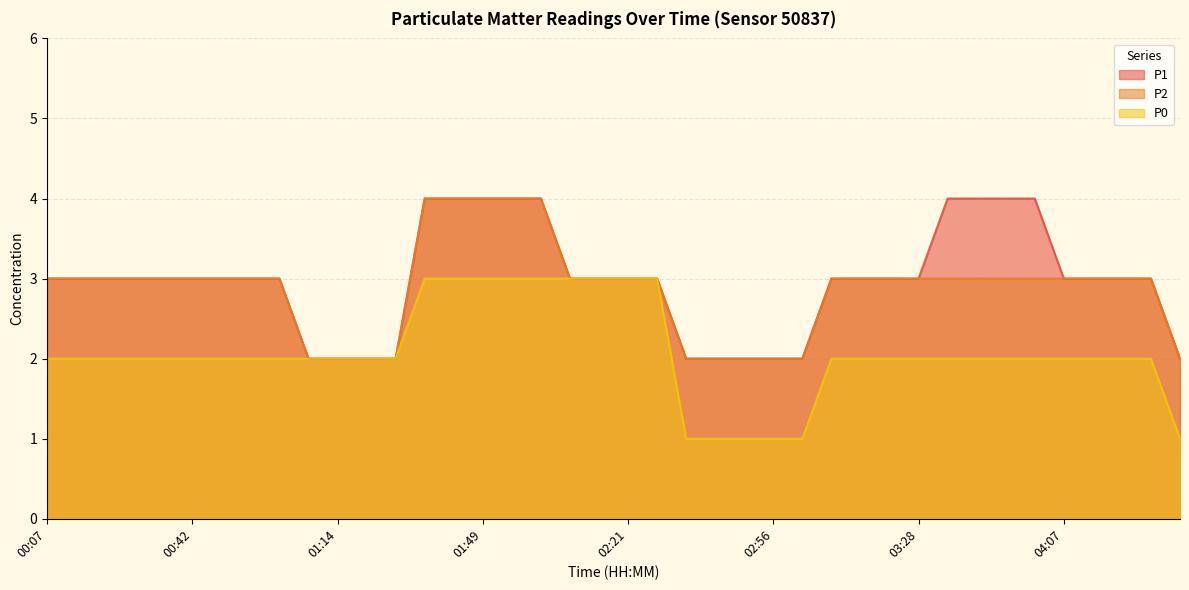

How many values in the P1 series exceed 3?

9